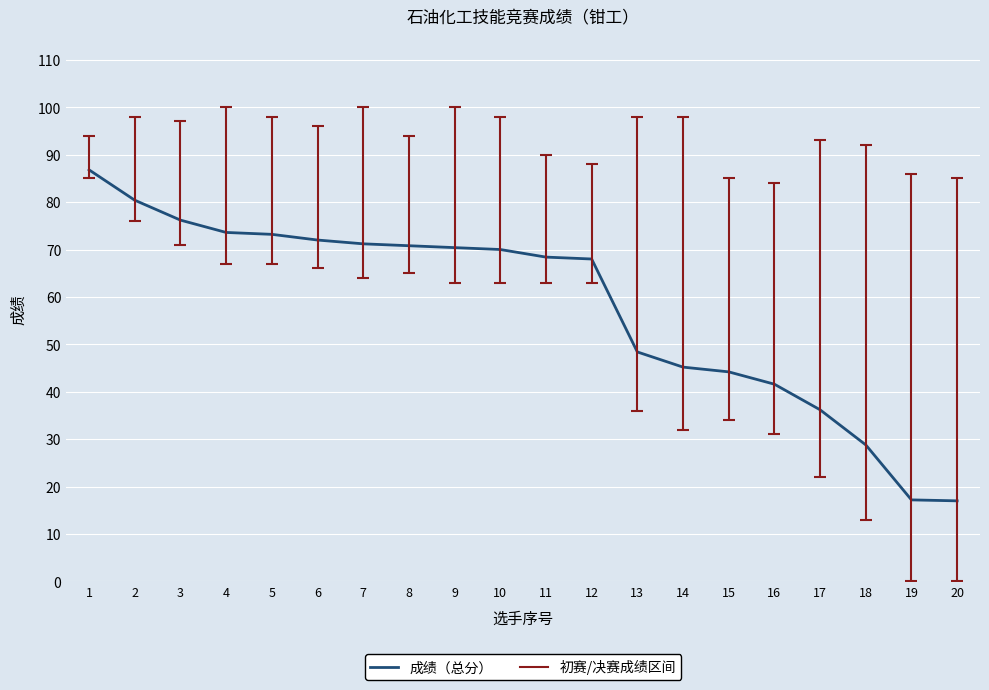

How many values are below 70?

10